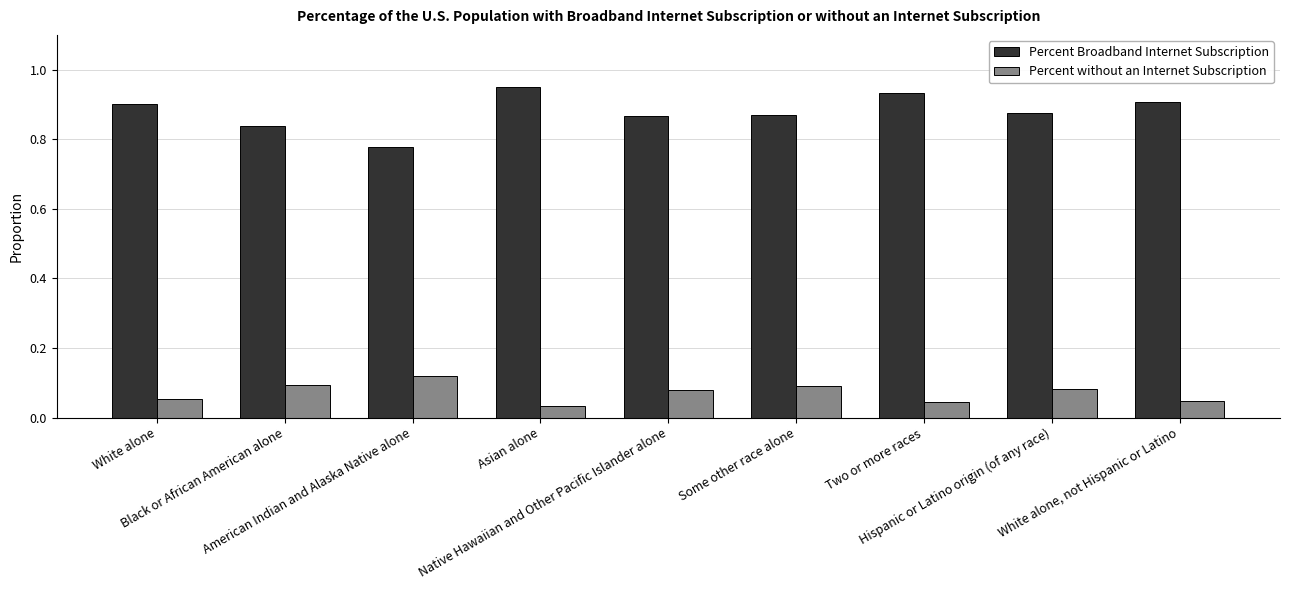

Which series has the largest range (max minus min)?

Percent Broadband Internet Subscription